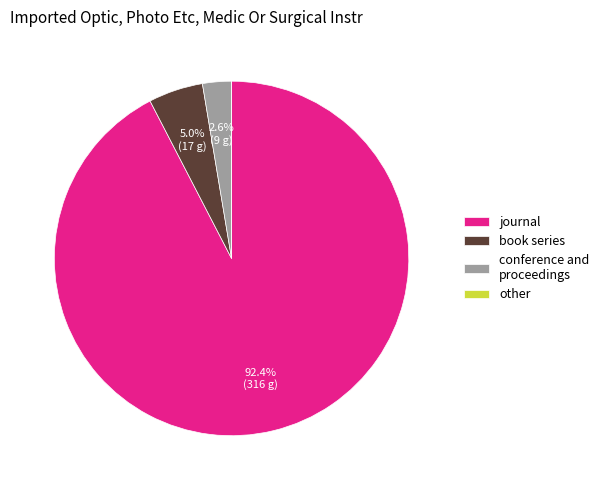

What is the majority slice?

journal